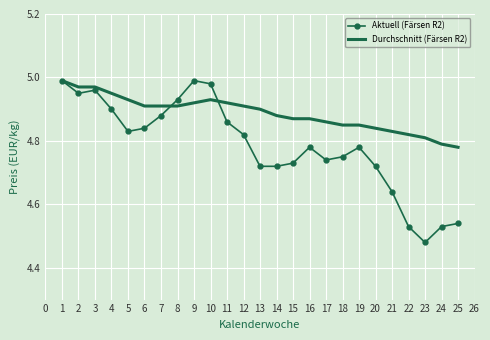

Rank the series at 17 from highest to lowest value.

Durchschnitt (Färsen R2), Aktuell (Färsen R2)